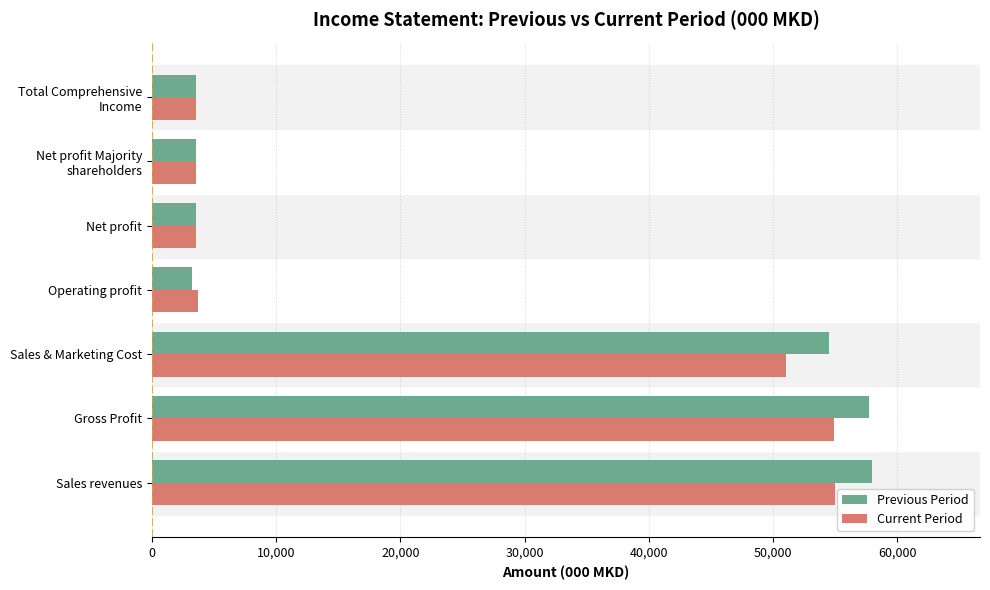

What is the lowest value of the Previous Period series?

3254